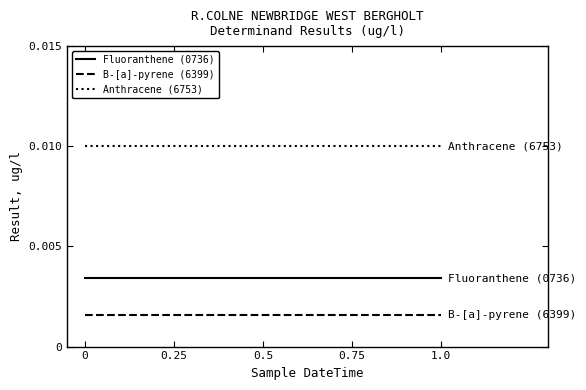

True or false: Fluoranthene (0736) and Anthracene (6753) intersect in this chart.

False